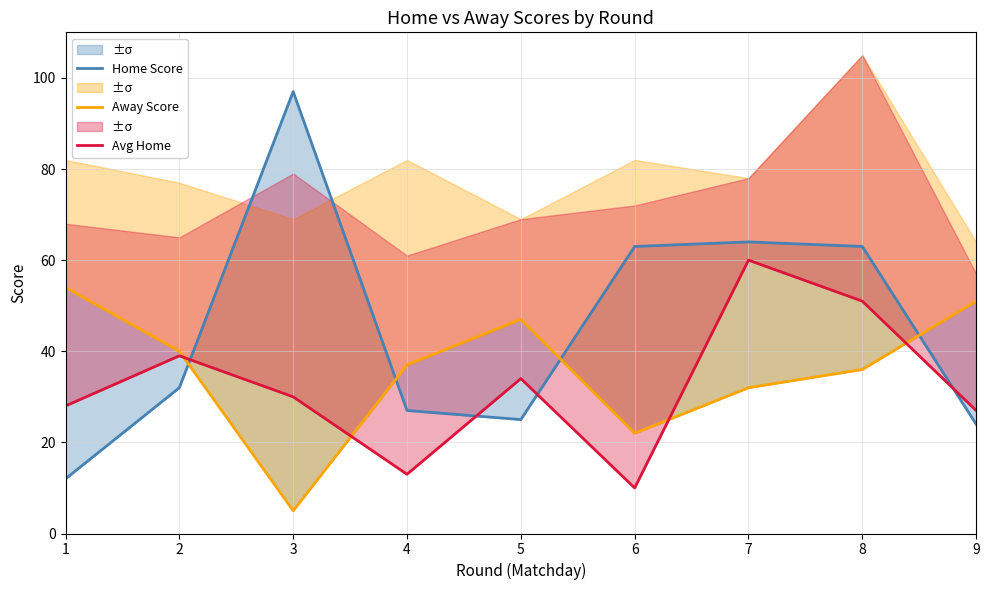

The value of Home Score at 1 is 5. True or false?

False